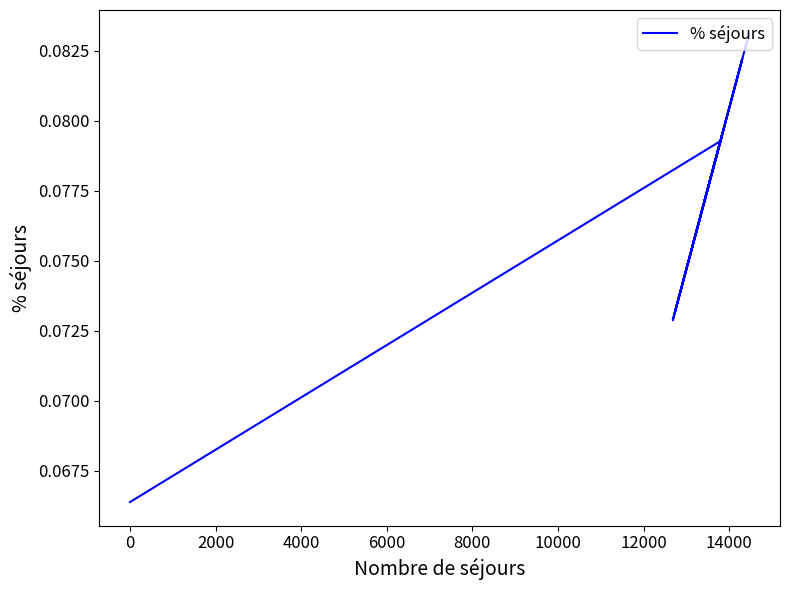

How many lines are shown in the chart?

1